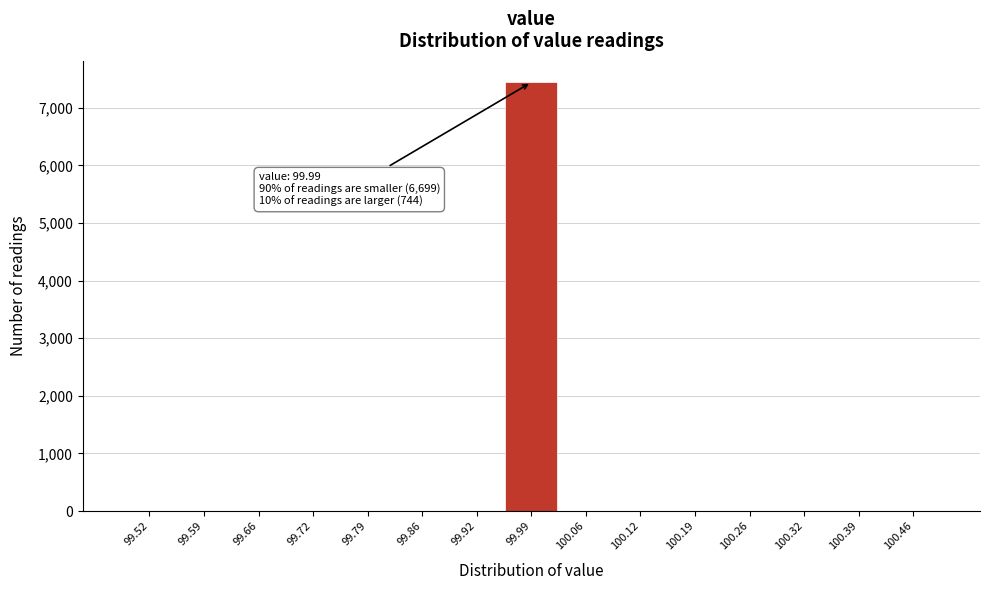

Over which range of the x-axis is the bar tallest?

99.96 to 100.02